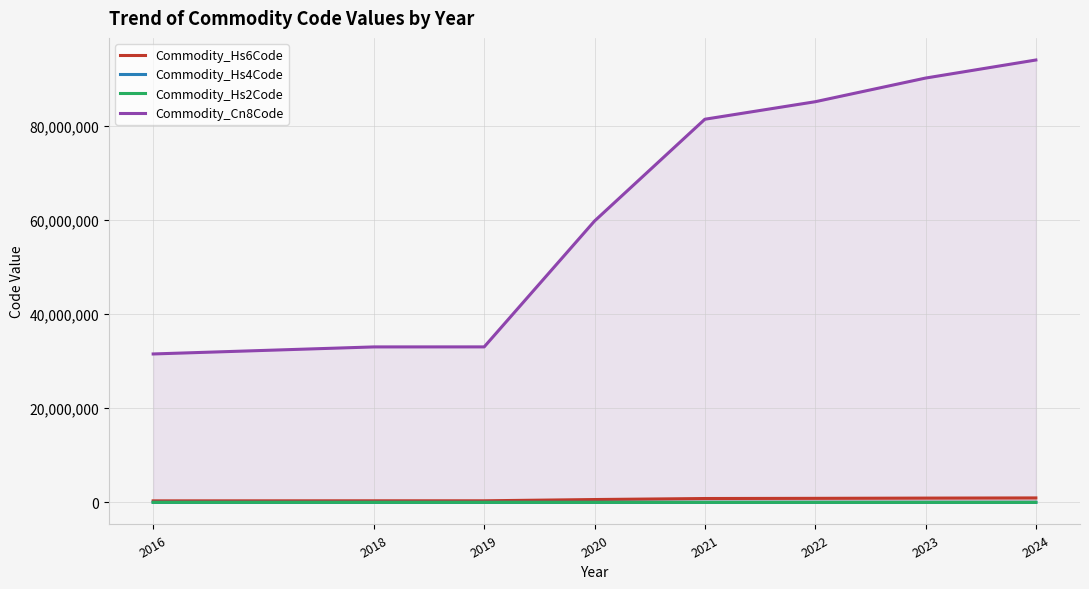

How many categories are shown in the chart?

8